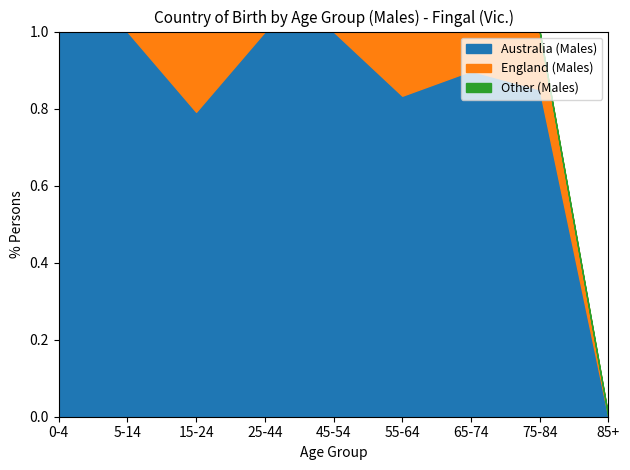

The Australia (Males) series shows 0.8 at 15-24. True or false?

True